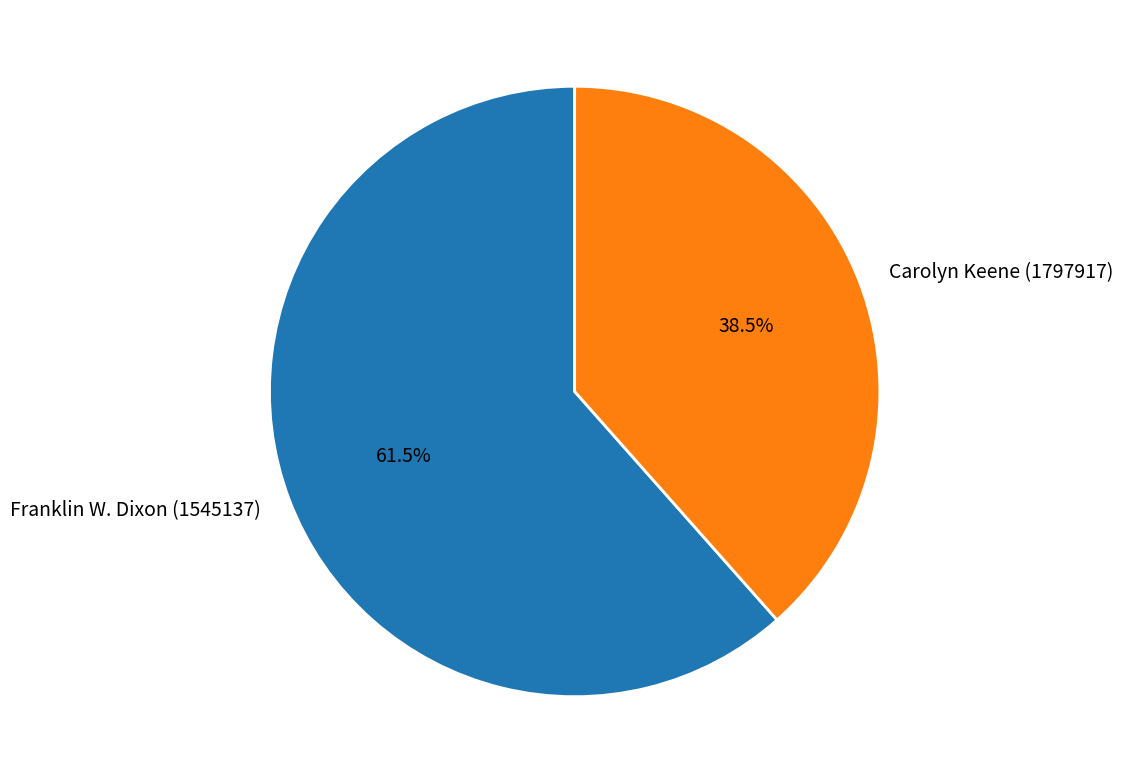

Is Carolyn Keene (1797917) the majority of the pie?

No